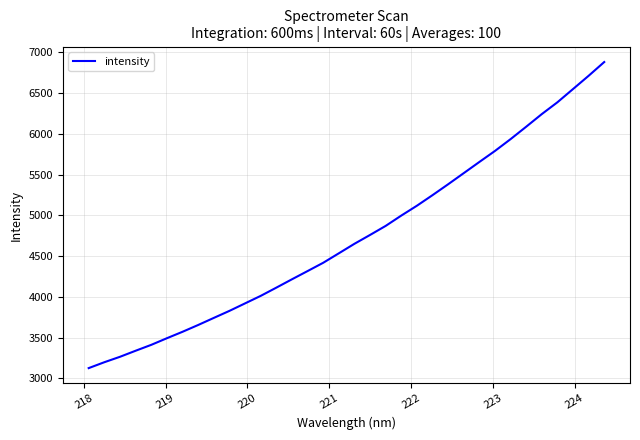

What is the smallest value displayed?

3125.5